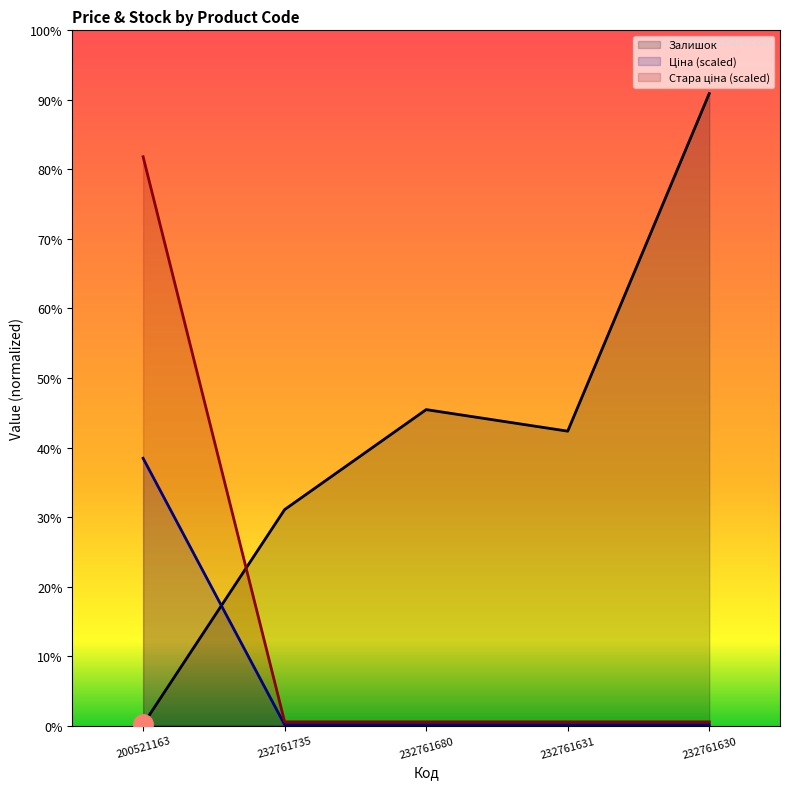

What is the difference between the Залишок values at 232761735 and 200521163?

359.0